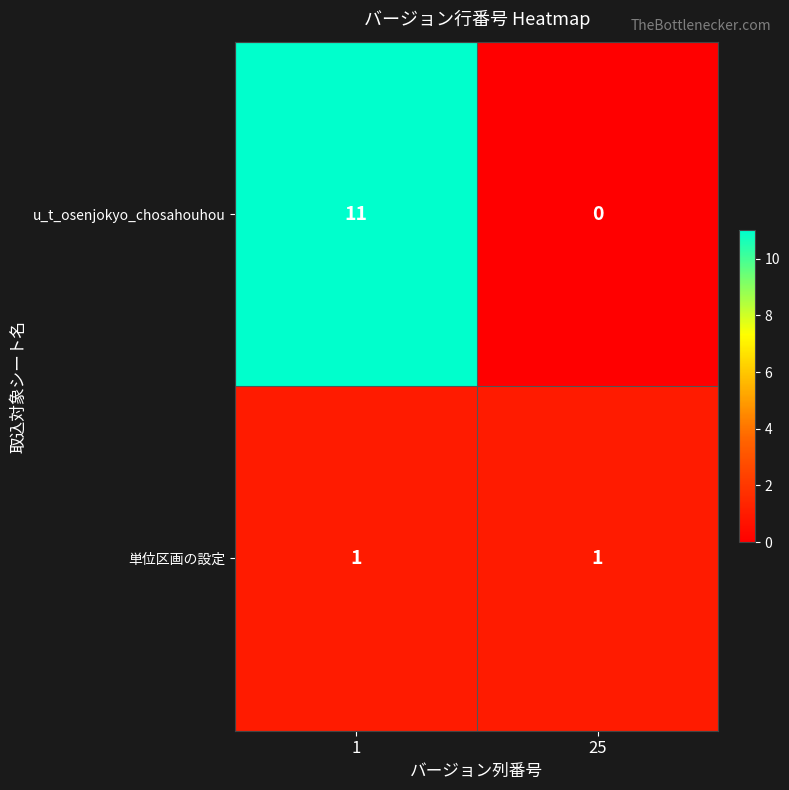

Count the number of categories in the chart.

2